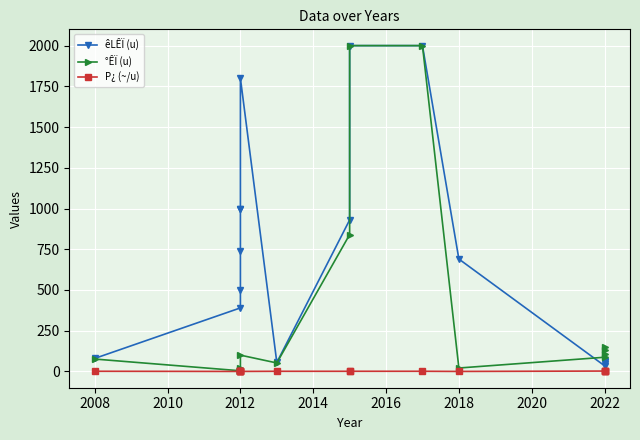

Reading right to left, what are all the values shown in this chart?

êLÊÏ (u): 65.0	55.0	45.0	35.0	690.0	2000.0	2000.0	930.0	55.0	1800.0	1000.0	1000.0	740.0	500.0	390.0	80.0
°ÊÏ (u): 150.0	130.0	110.0	87.0	21.0	2000.0	2000.0	840.0	52.0	100.0	18.0	10.0	7.4	5.0	4.0	76.0
P¿ (~/u): 2.5	2.4	2.4	2.3	0.0	1.0	1.0	0.9	0.9	0.1	0.0	0.0	0.0	0.0	0.0	1.0